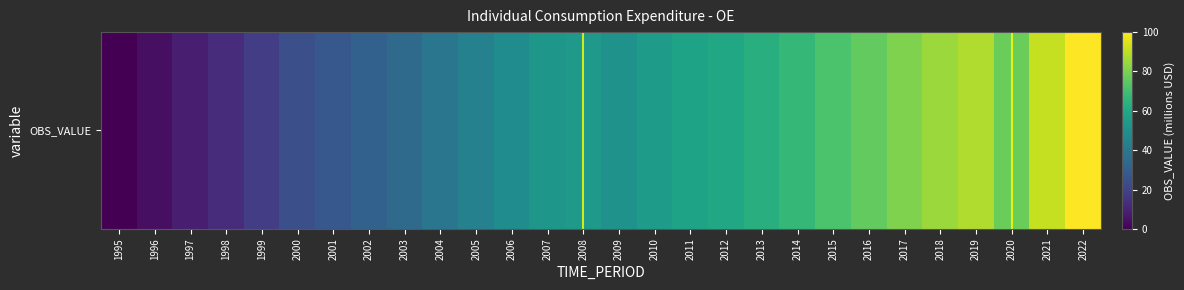

What is the maximum value shown in the chart?

100.0